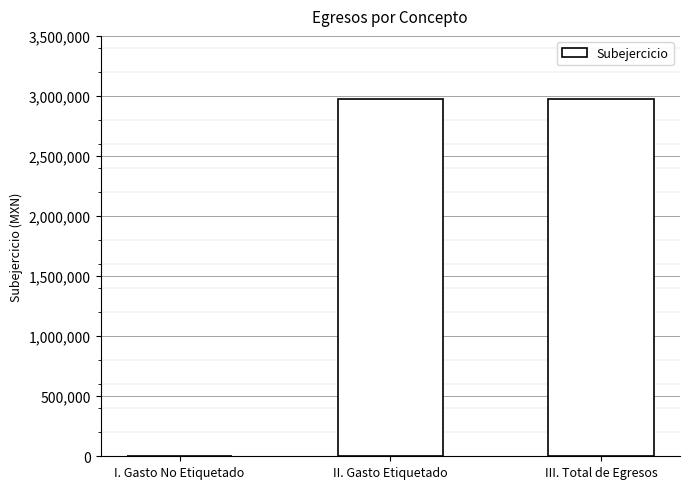

Which has a higher value, III. Total de Egresos or I. Gasto No Etiquetado?

III. Total de Egresos